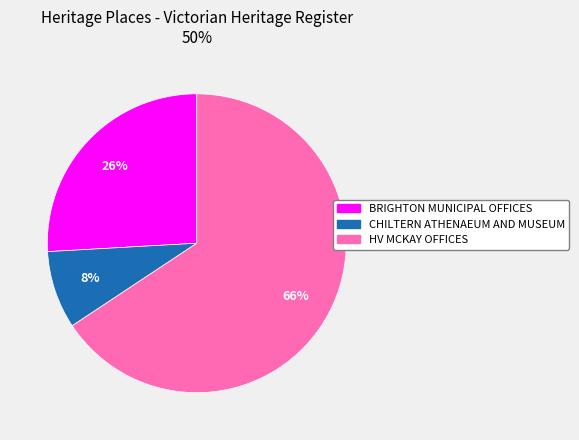

Which slice represents more than half of the pie?

HV MCKAY OFFICES